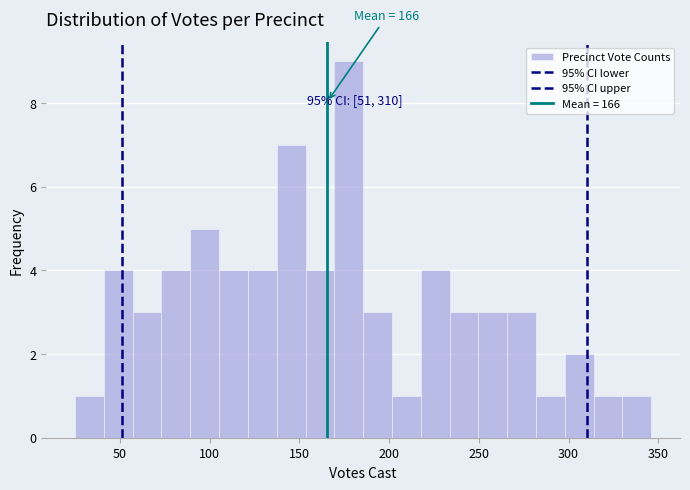

Around what value on the x-axis is the tallest bar? Give the approximate position of its centre, as read against the axis.

175